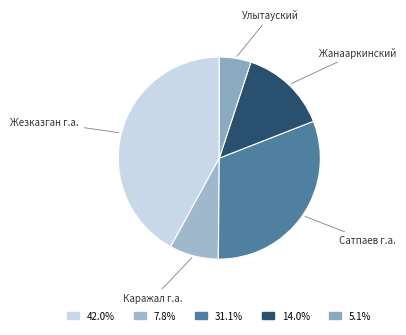

Between Сатпаев г.а. and Жезказган г.а., which is larger?

Жезказган г.а.